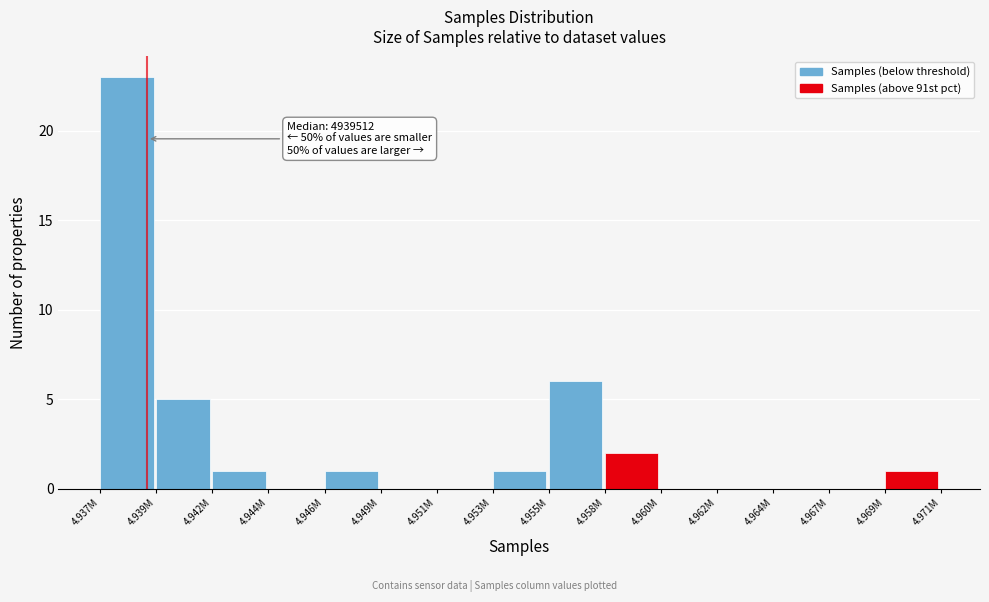

Reading right to left, list all the values displayed in this chart.

4.969M=1	4.967M=0	4.964M=0	4.962M=0	4.960M=0	4.958M=2	4.955M=6	4.953M=1	4.951M=0	4.949M=0	4.946M=1	4.944M=0	4.942M=1	4.939M=5	4.937M=23